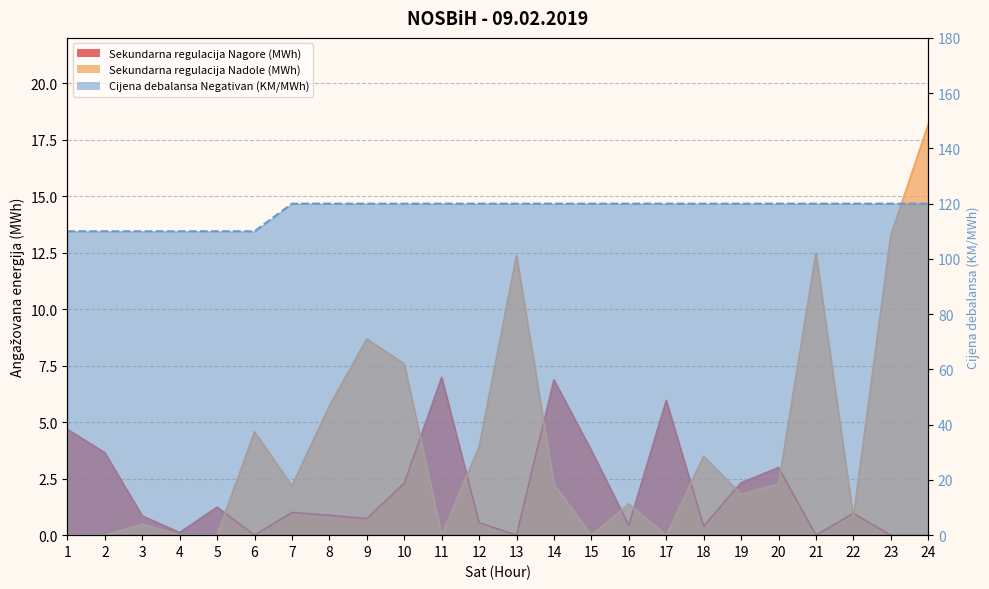

What is the sum of the Sekundarna regulacija Nagore (MWh) values at 5 and 17?

7.2